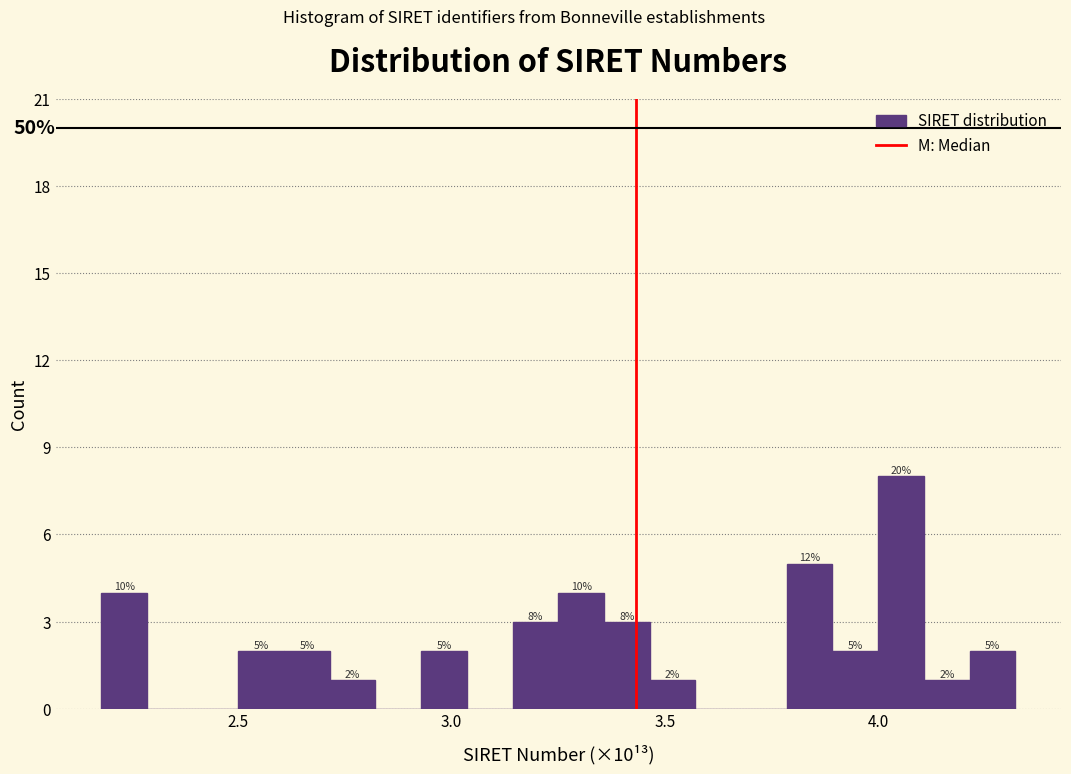

Around what value on the x-axis is the tallest bar? Give the approximate position of its centre, as read against the axis.

4.05